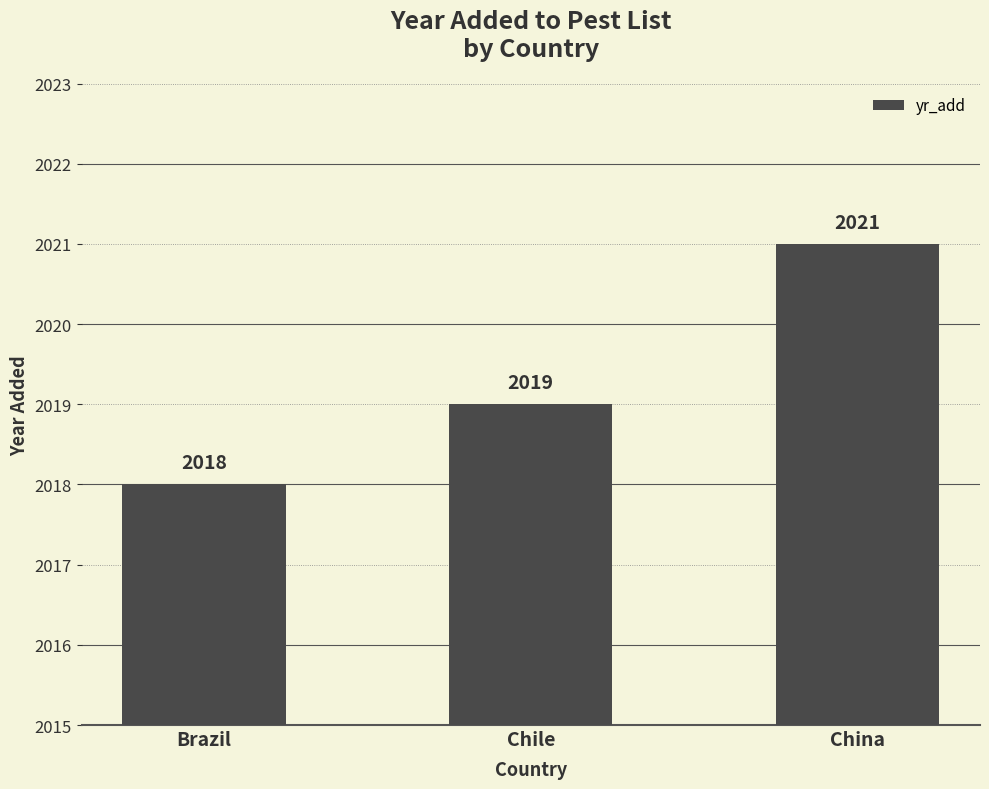

List the labels in order of value, smallest first.

Brazil, Chile, China